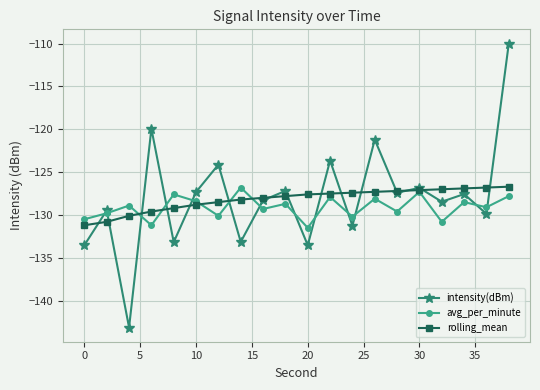

What is the value of the intensity(dBm) point at the 11th from the left?

-133.5